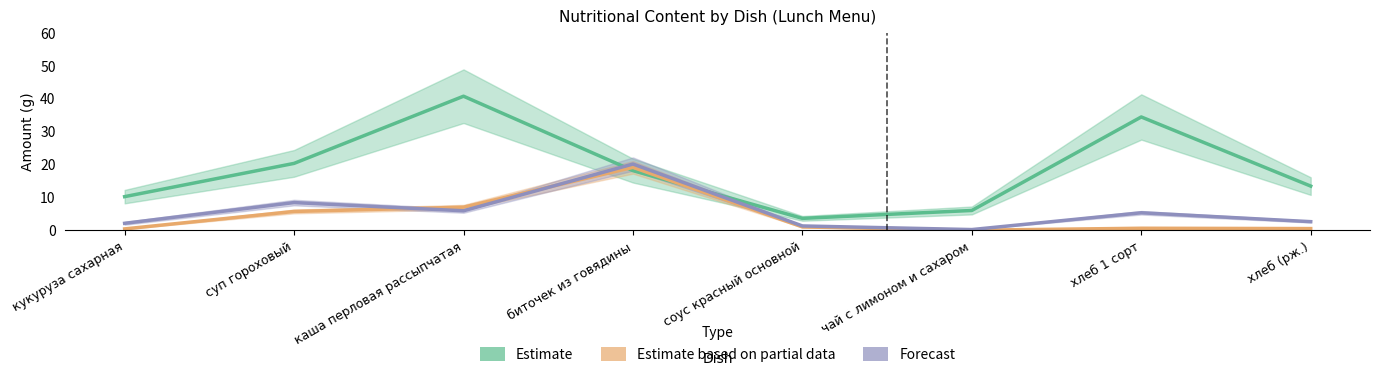

The Forecast (Белки) series shows 2.6 at хлеб (рж.). True or false?

True